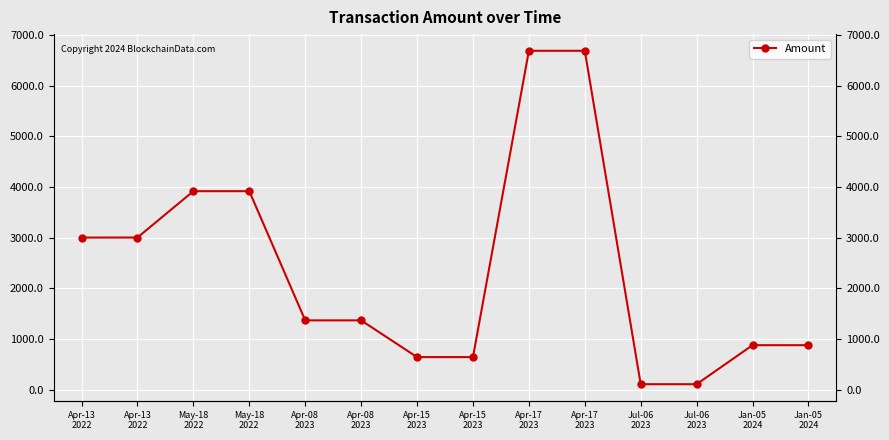

What is the sum of all values?

33170.4